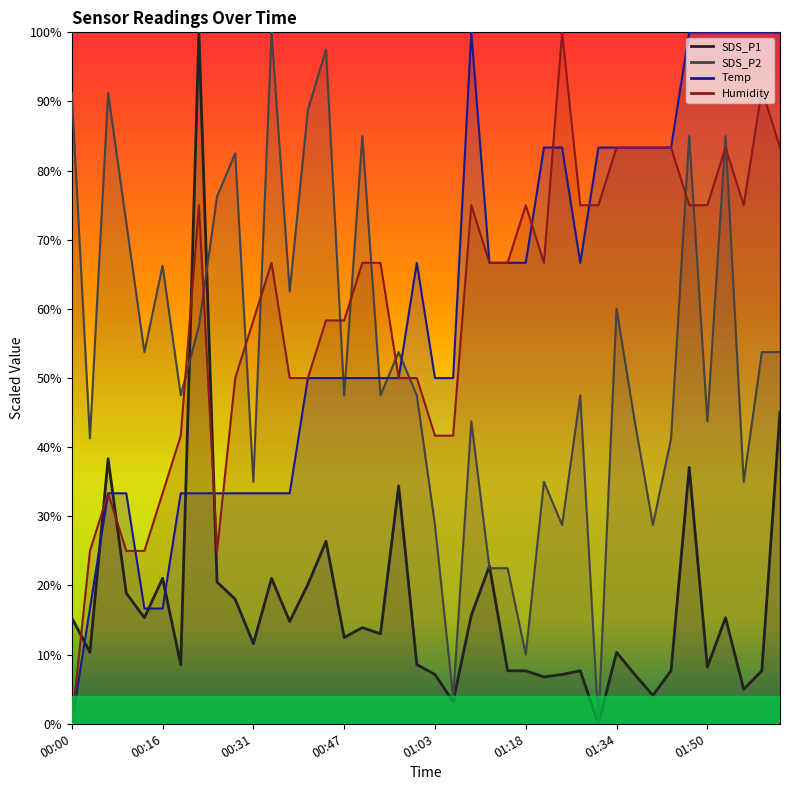

Rank the categories by SDS_P1 value from lowest to highest.

01:31, 01:06, 01:40, 01:56, 01:22, 01:03, 01:25, 01:37, 01:15, 01:18, 01:28, 01:43, 01:59, 01:50, 00:19, 01:00, 00:03, 01:34, 00:31, 00:47, 00:53, 00:50, 00:38, 00:00, 00:13, 01:53, 01:09, 00:28, 00:10, 00:41, 00:25, 00:16, 00:35, 01:12, 00:44, 00:56, 01:47, 00:07, 02:02, 00:22